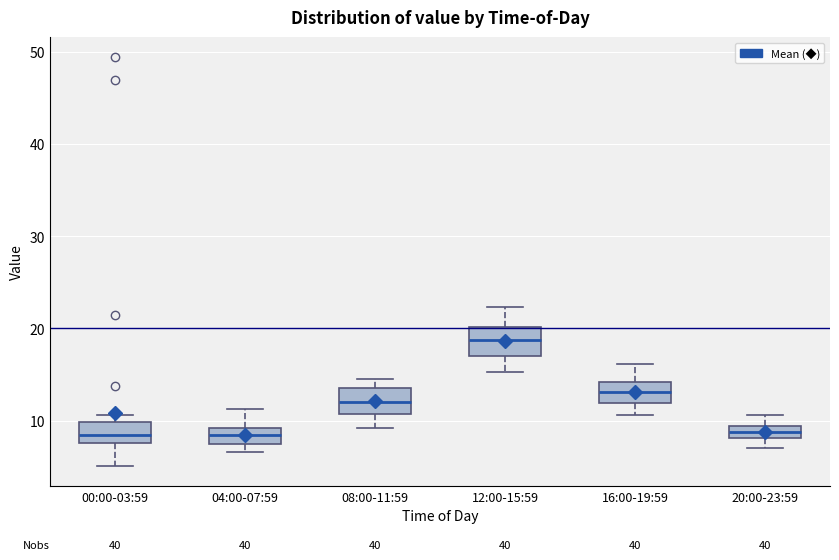

Where does the upper whisker of the box for 20:00-23:59 end on the y-axis? The values are not printed on the chart, so give them approximately, as read against the axis.

11